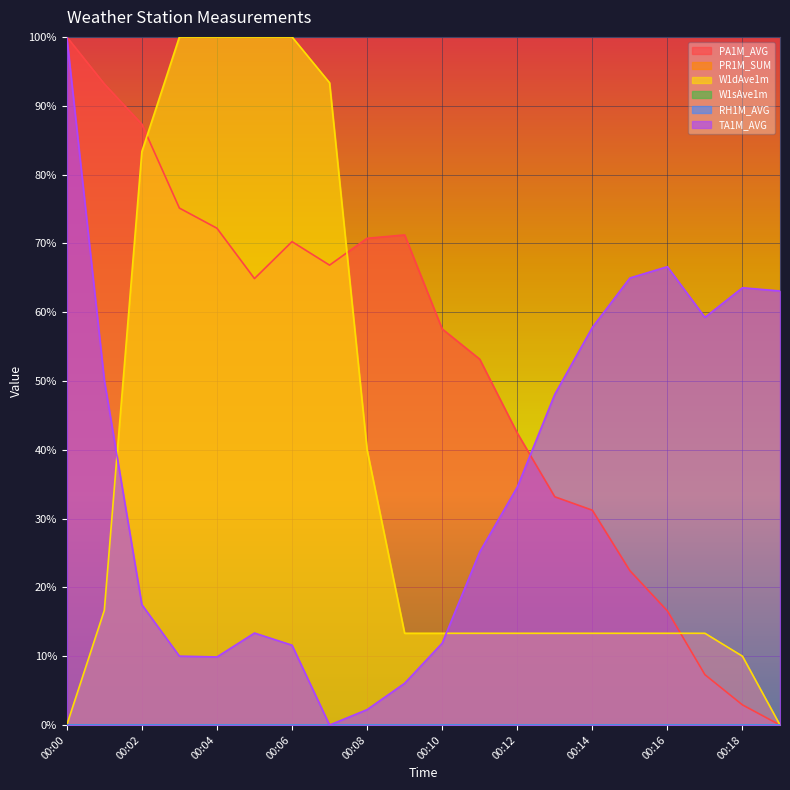

How many positive values does the PA1M_AVG series have?

19